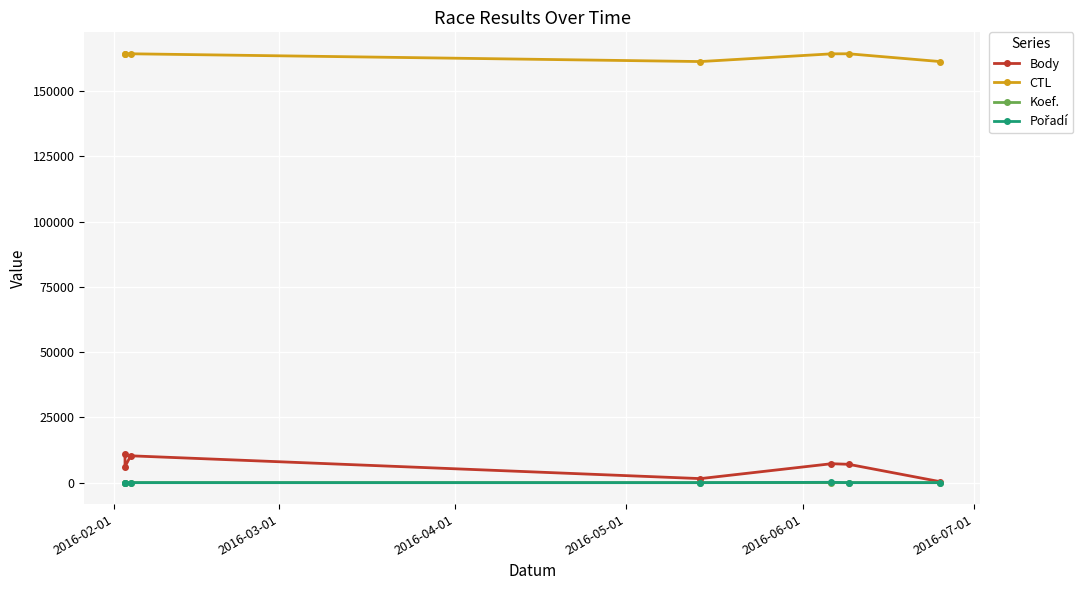

What is the sum of all CTL values?

1144026